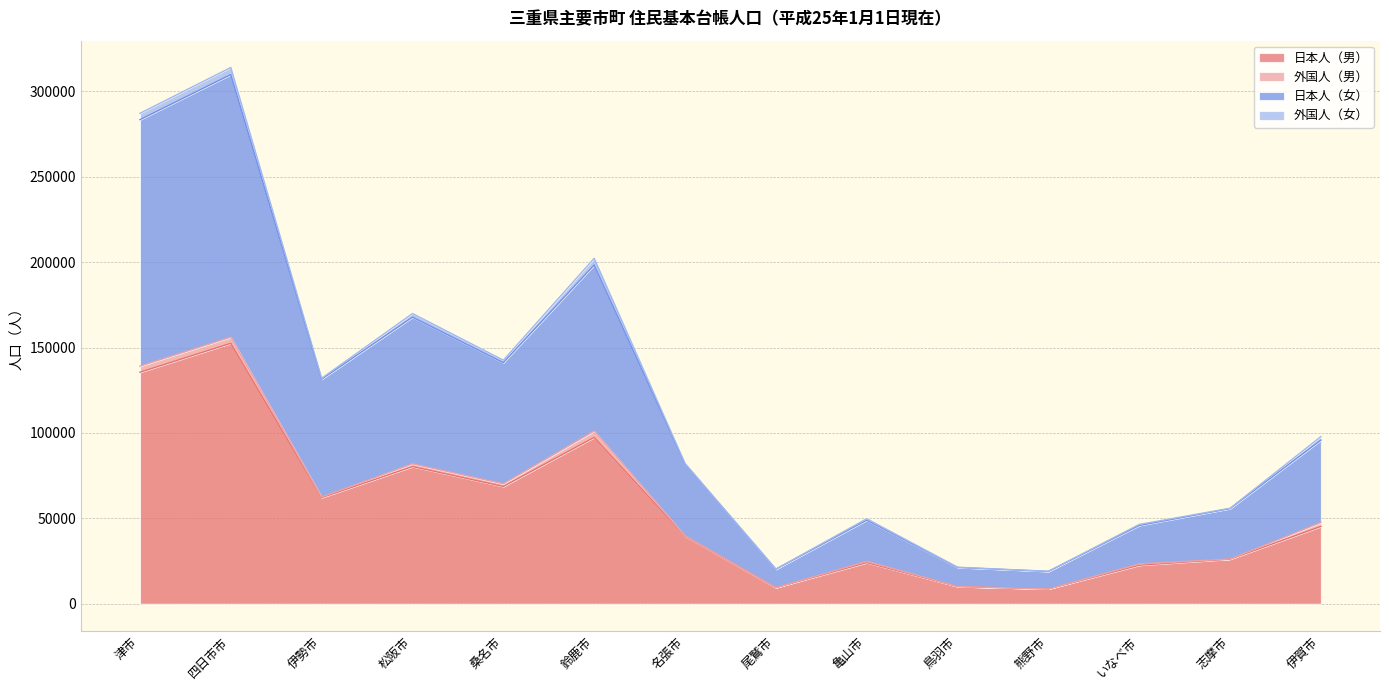

What is the highest value of the 日本人（男） series?

152470